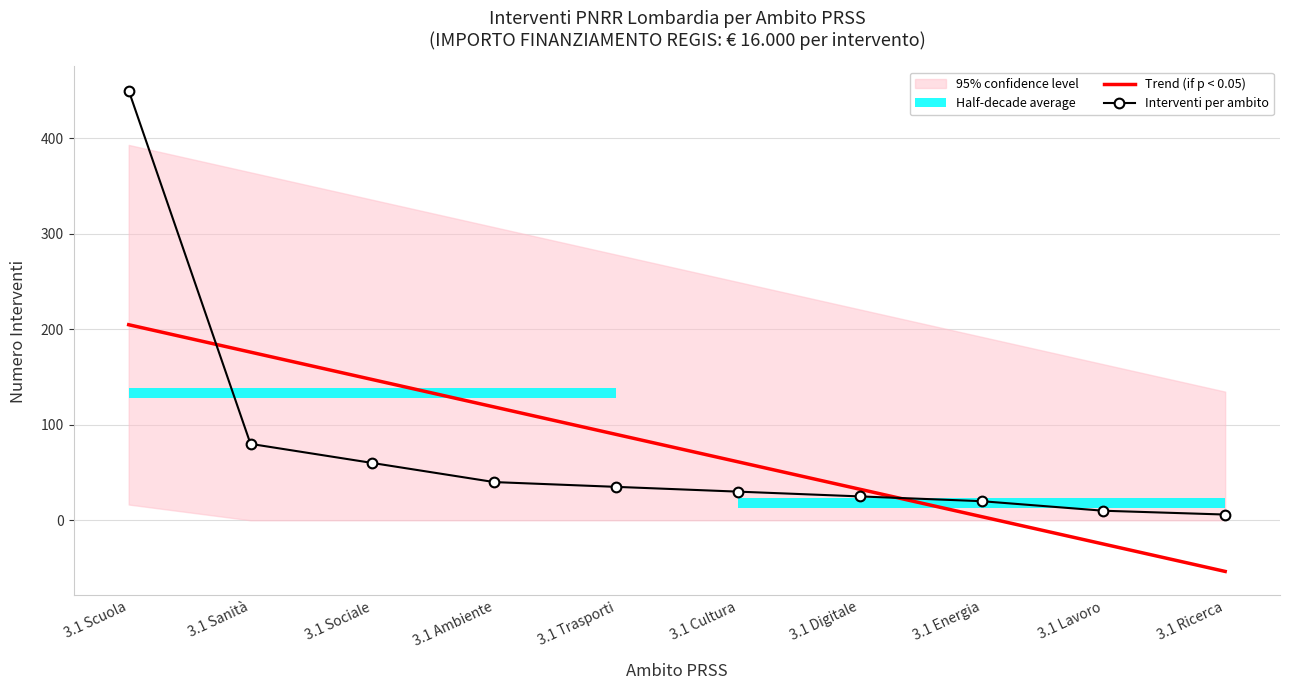

What is the smallest value displayed?

-53.6